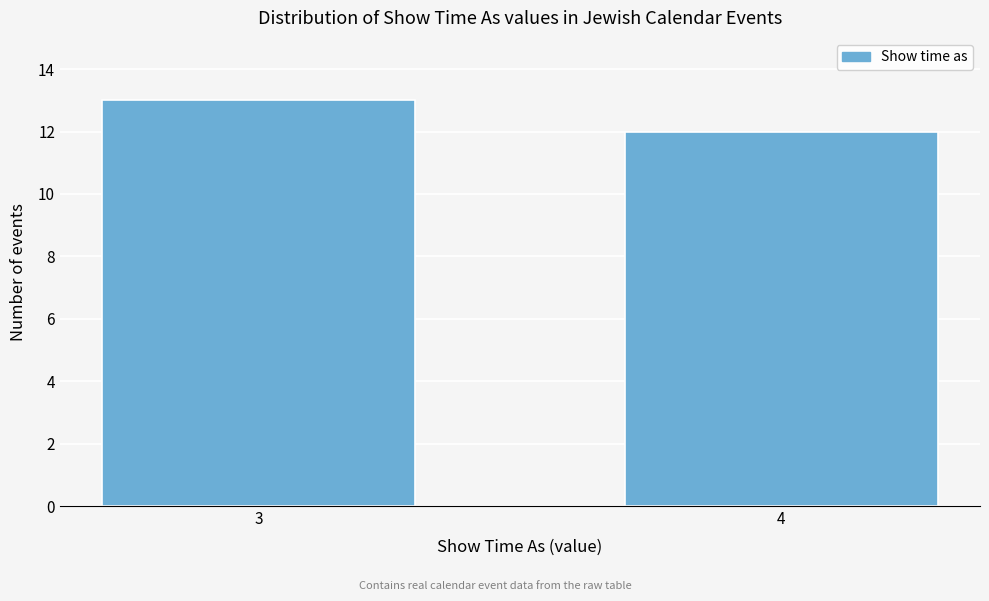

Reading left to right, list all the values displayed in this chart.

13	12